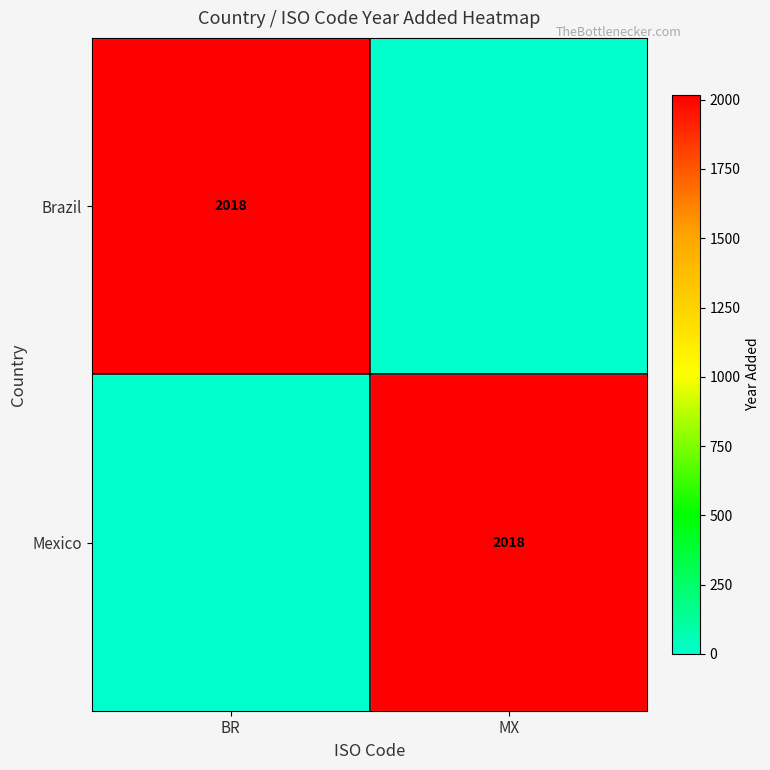

Is it true that Brazil equals 653 at BR?

False